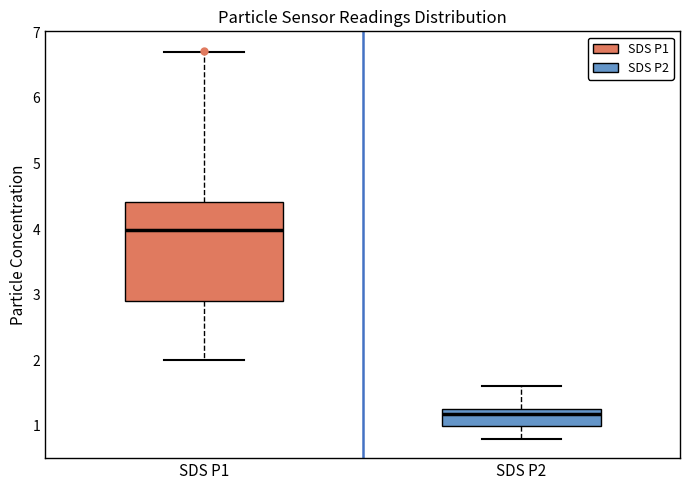

Reading left to right, transcribe this box plot: for each box, give where its median line is, the range the box spans, and where its two whiskers end, as read against the y-axis. The values are not printed on the chart, so give them approximately, as read against the axis.

SDS P1: median 4.0, box 2.9 to 4.4, whiskers 2.0 to 6.7
SDS P2: median 1.2, box 1.0 to 1.3, whiskers 0.8 to 1.6